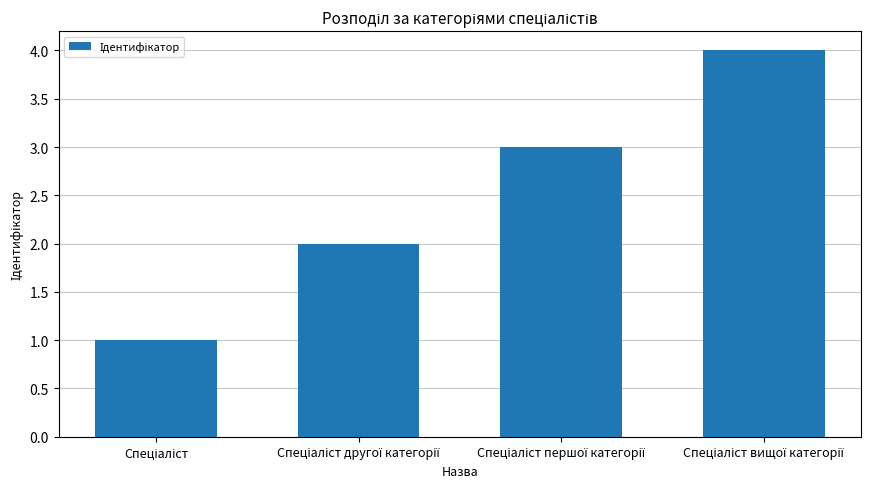

What is the difference between the maximum and minimum values?

3